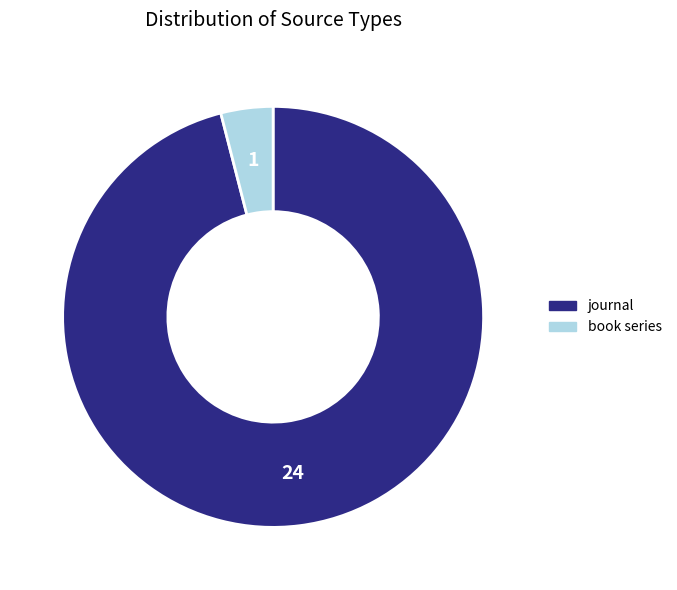

Is the sum of journal and book series greater than half?

Yes